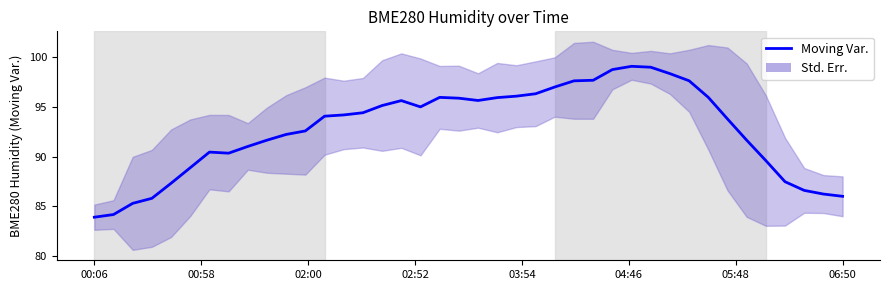

How many points are higher than both their immediate neighbors (excluding endpoints)?

4